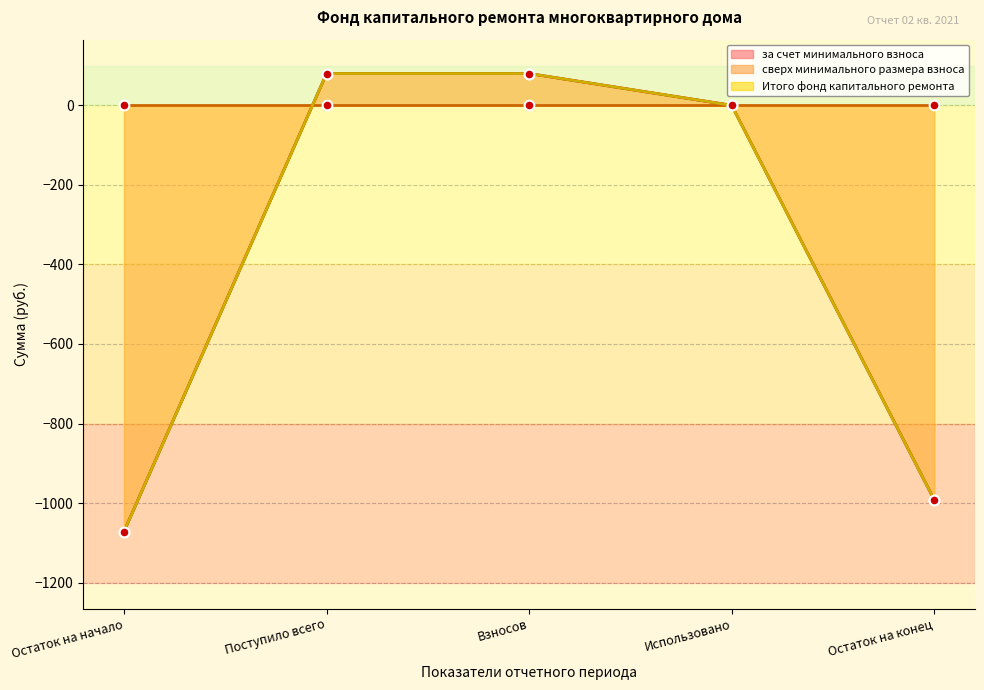

At which label does Итого фонд капитального ремонта reach its minimum?

Остаток на начало